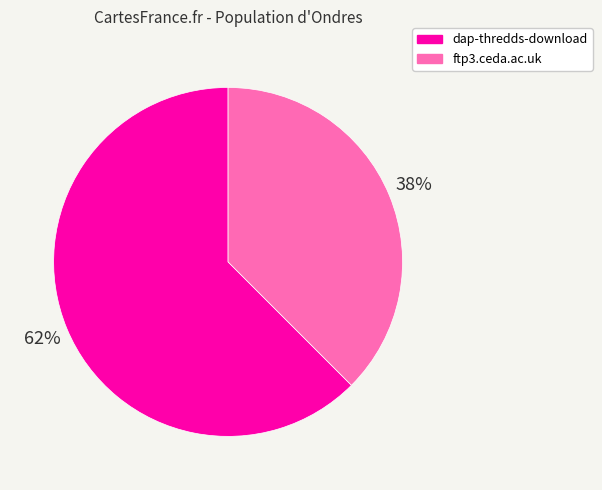

Is dap-thredds-download the majority of the pie?

Yes